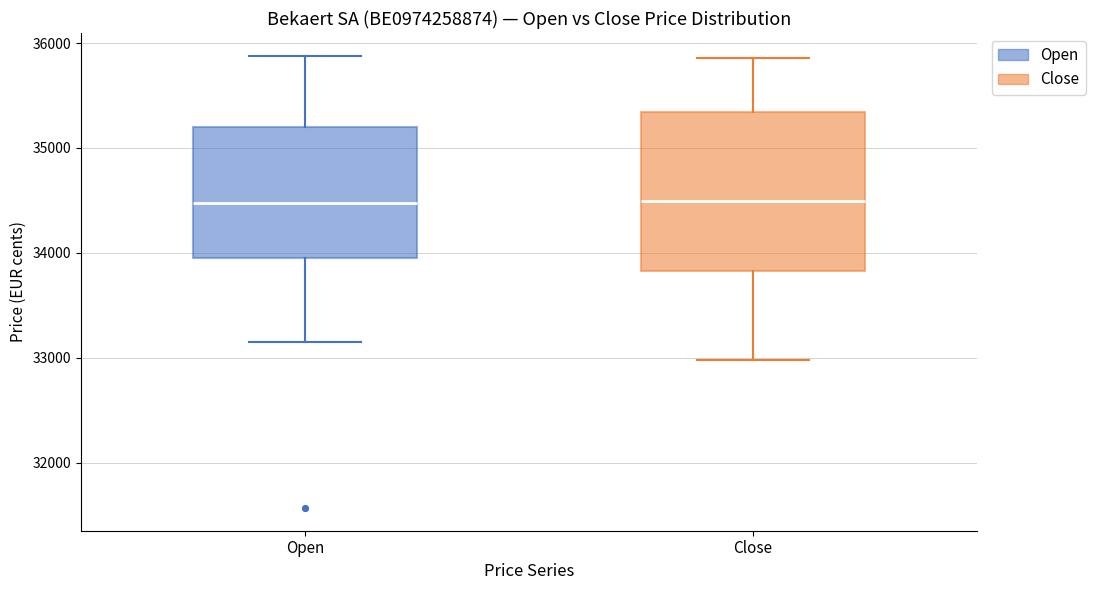

Reading left to right, transcribe this box plot: for each box, give where its median line is, the range the box spans, and where its two whiskers end, as read against the y-axis. The values are not printed on the chart, so give them approximately, as read against the axis.

Open: median 34500, box 33900 to 35200, whiskers 33100 to 35900
Close: median 34500, box 33800 to 35300, whiskers 33000 to 35900